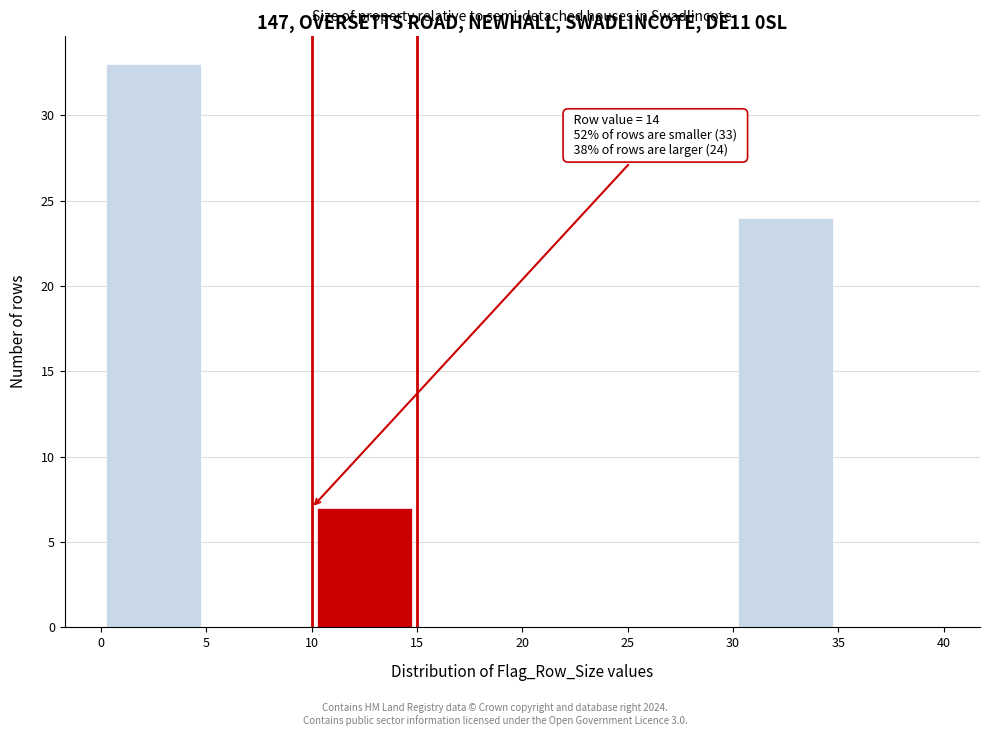

Over which range of the x-axis is the bar tallest?

0 to 5